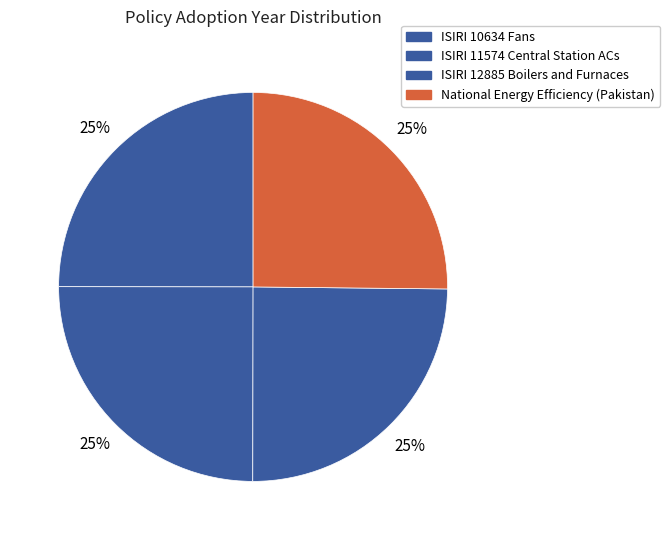

Which category has the biggest portion of the pie?

National Energy Efficiency (Pakistan)